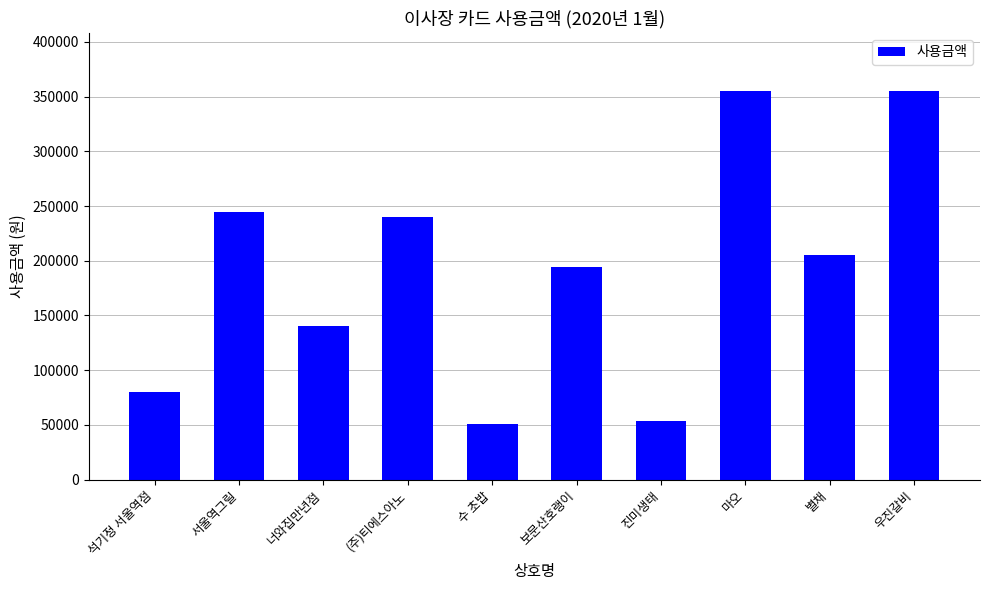

Between 별채 and 마오, which is larger?

마오